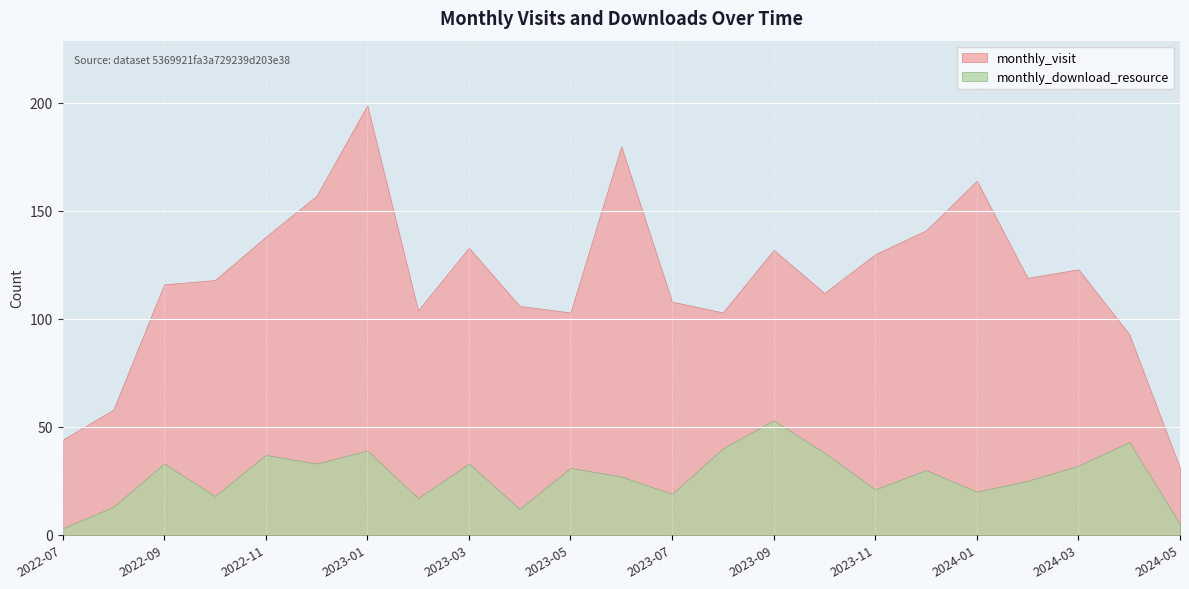

What is the difference between the monthly_download_resource values at 2023-08 and 2024-05?

35